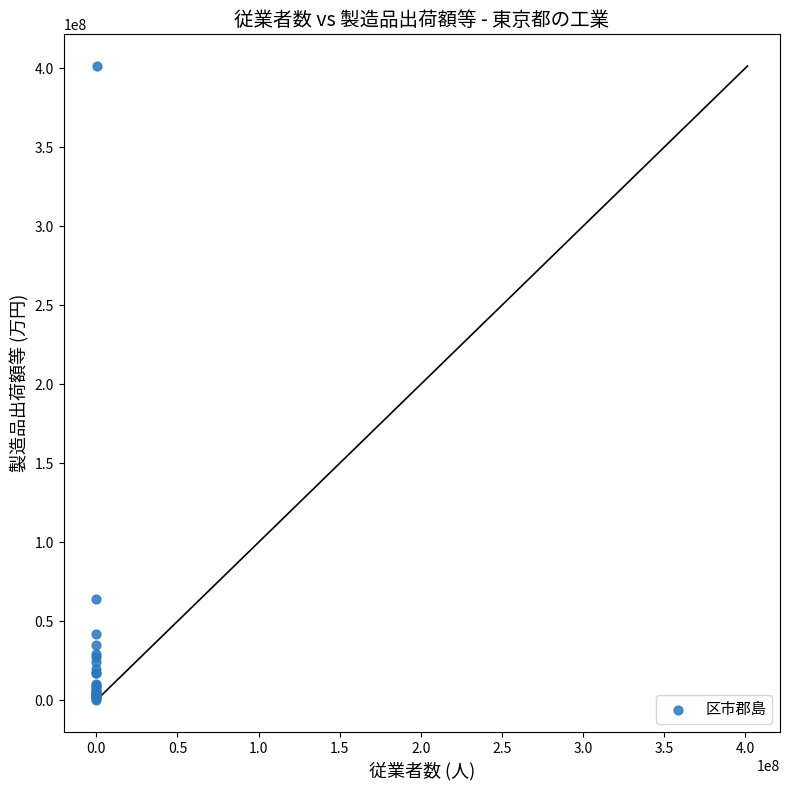

What Y value in the scatter plot is closest to 200819103?

64017443